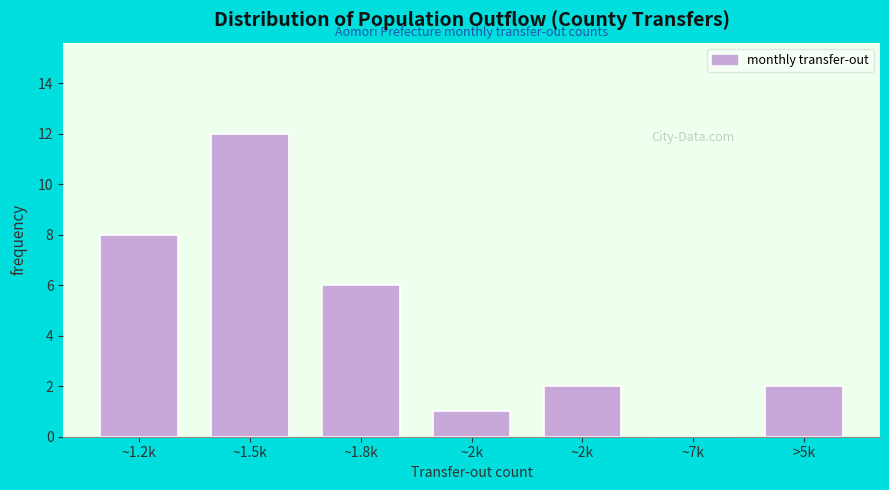

Count the number of categories in the chart.

7